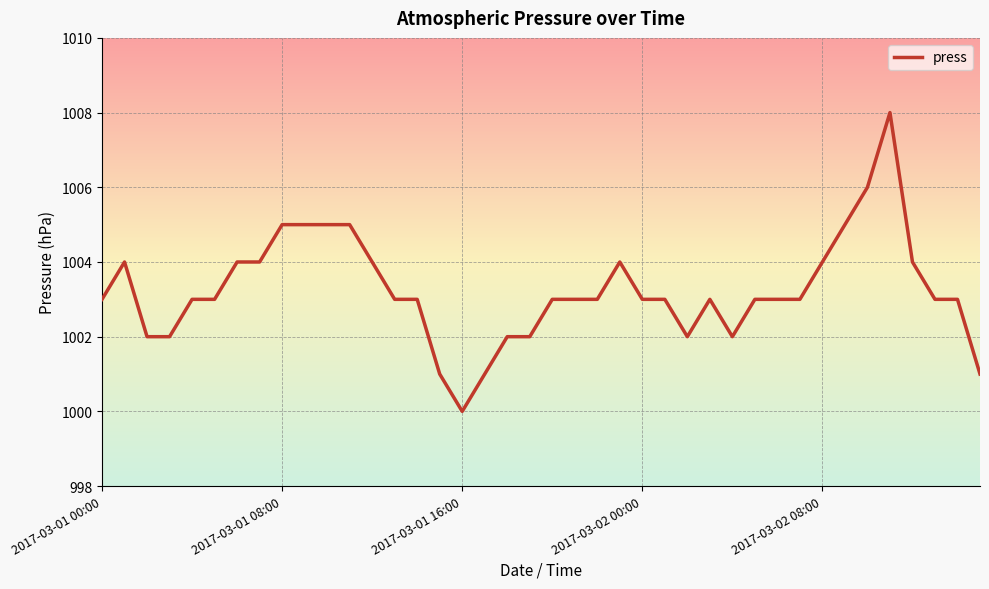

What is the difference between the maximum and minimum values?

8